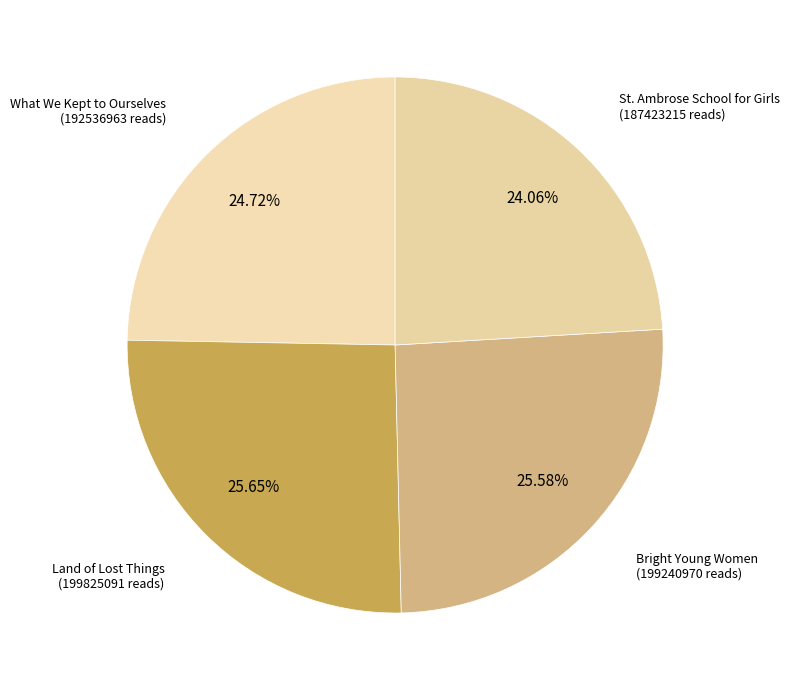

To the nearest percent, what percentage of the pie is Land of Lost Things?

26%